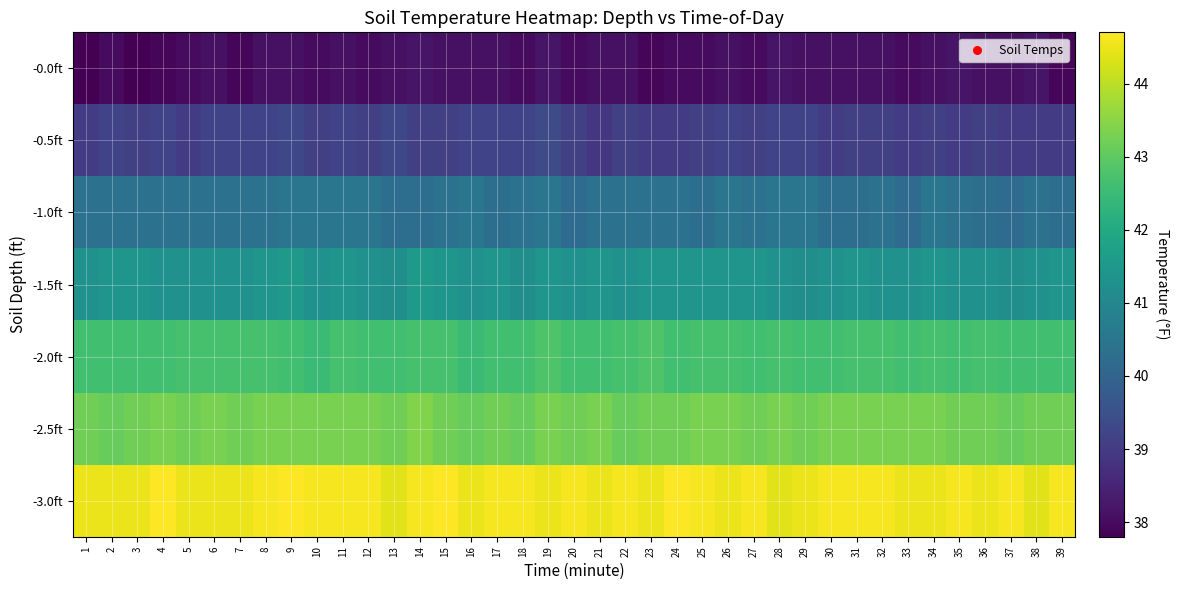

At which category is the sum across all series the highest?

19